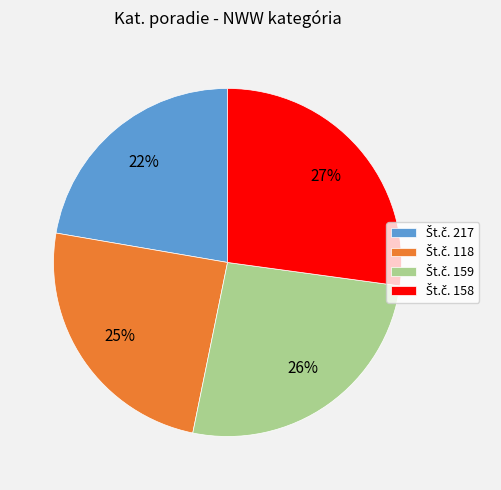

Is there any slice that represents more than half of the pie?

No